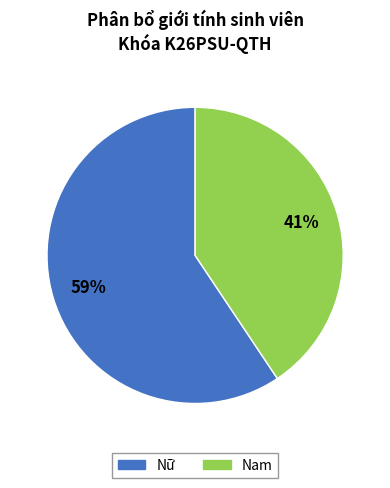

Which category has the smallest portion of the pie?

Nam